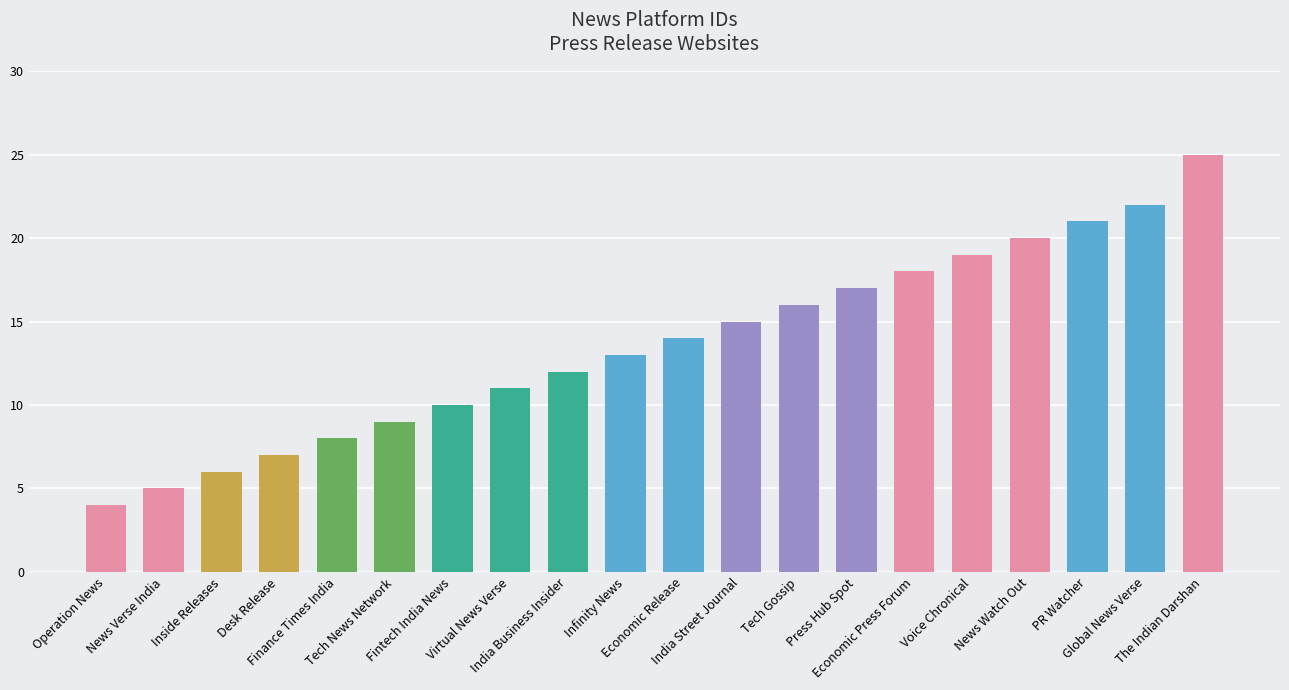

Reading right to left, extract all data points from this chart.

25	22	21	20	19	18	17	16	15	14	13	12	11	10	9	8	7	6	5	4